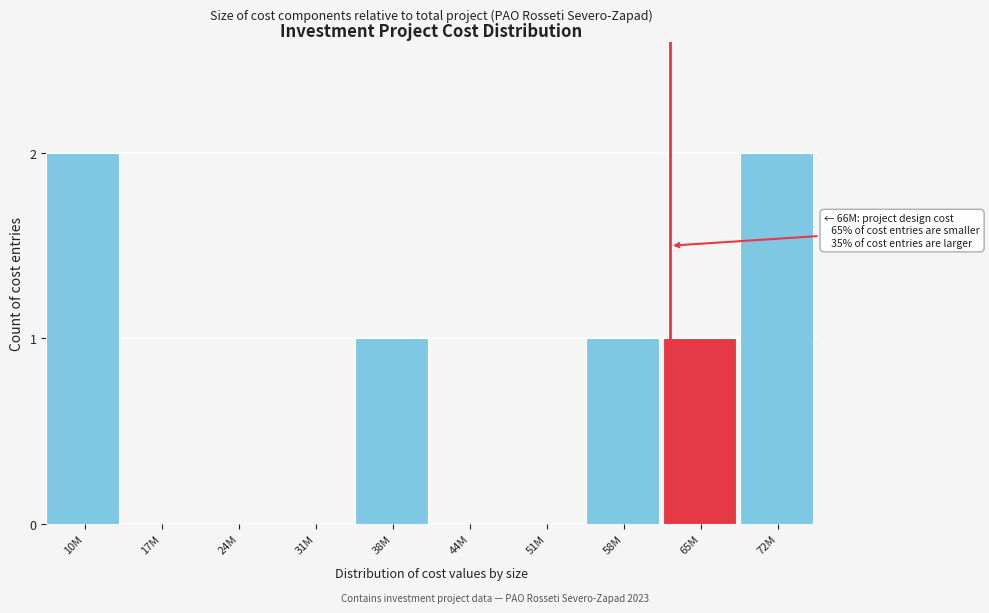

Reading left to right, transcribe all the data shown in this chart.

10M=2	17M=0	24M=0	31M=0	38M=1	44M=0	51M=0	58M=1	65M=1	72M=2